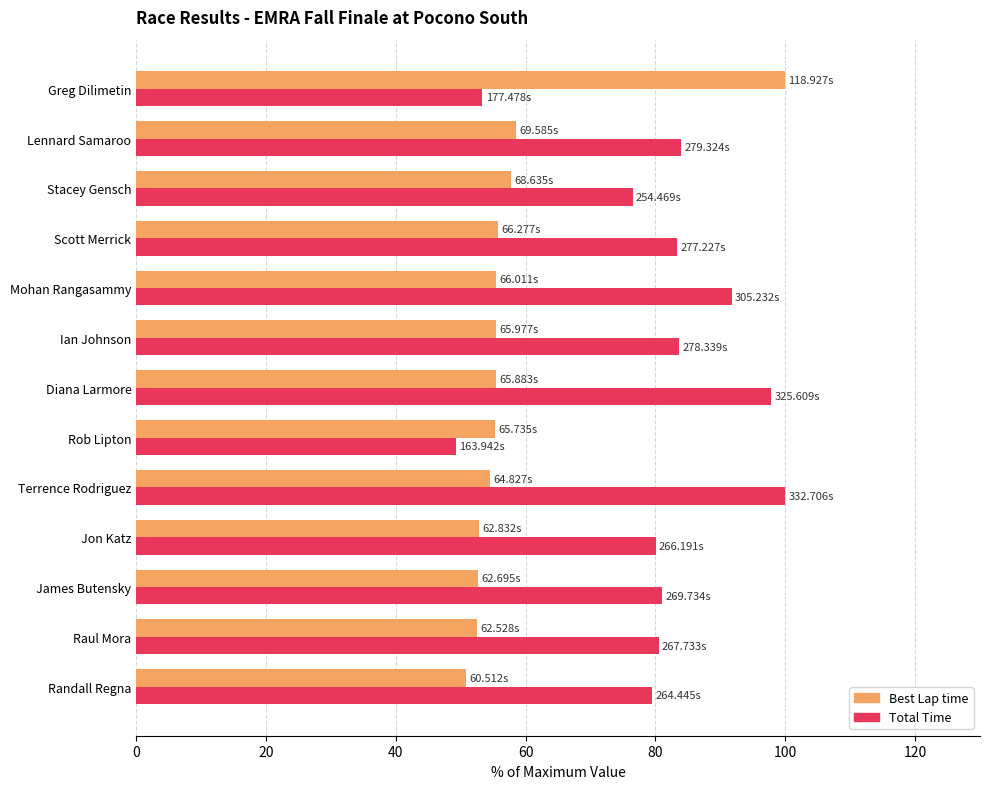

What is the difference between the highest and lowest values at Raul Mora?

27.9